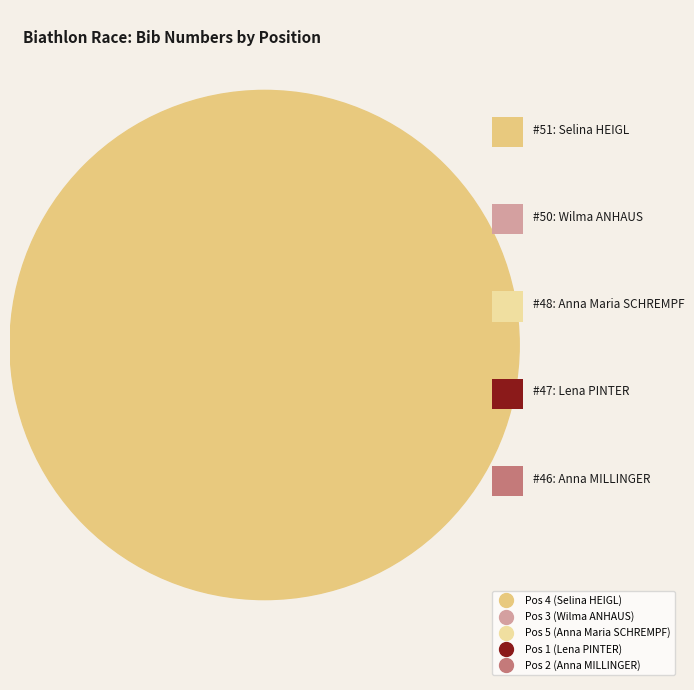

What is the change in value from Pos 3 (Wilma ANHAUS) to Pos 5 (Anna Maria SCHREMPF)?

-2